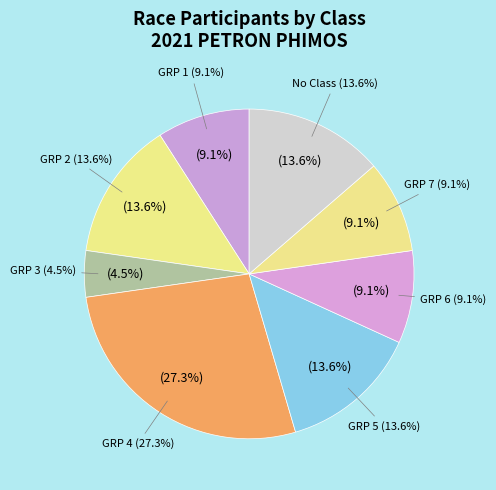

Is there a majority slice in this chart?

No